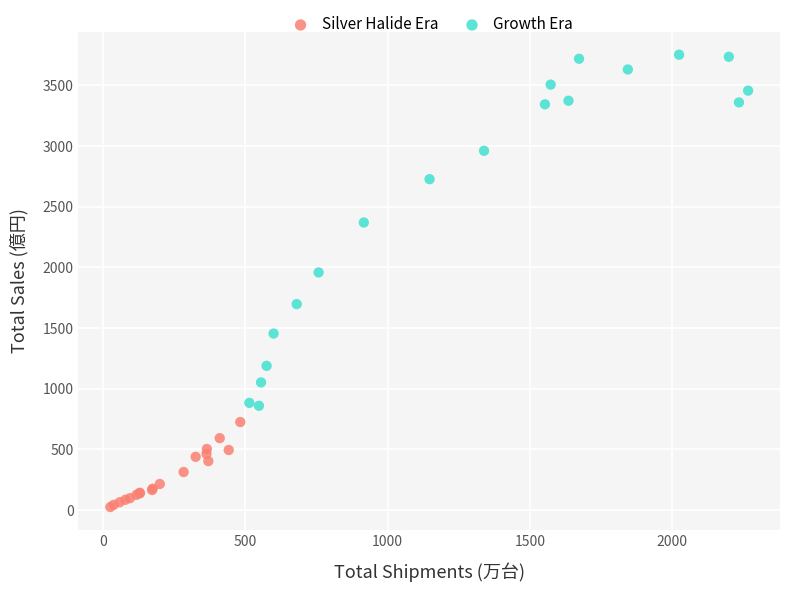

Which series reaches the maximum Y coordinate?

Growth Era